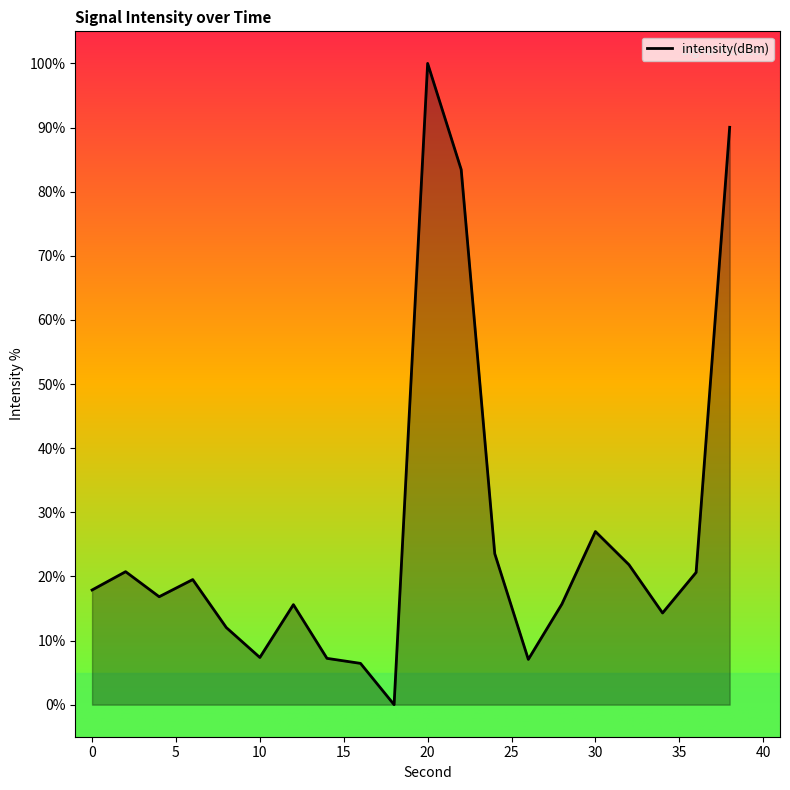

What is the difference between the maximum and minimum values?

100.0